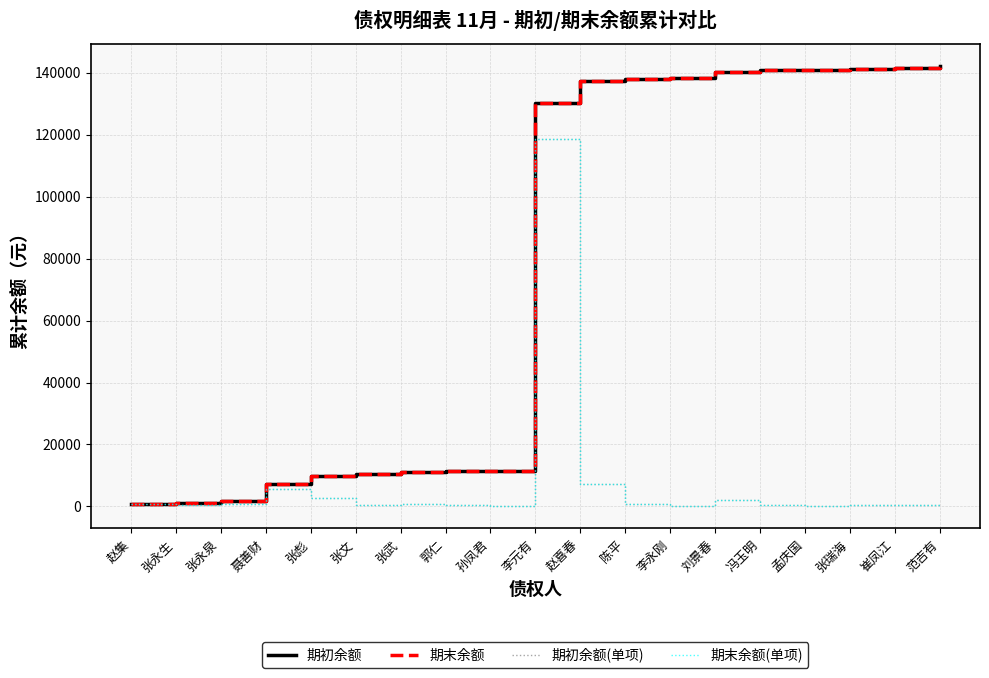

Reading left to right, list all the values displayed in this chart.

期初余额: 赵集=636.4	张永生=1012.8	张永泉=1680.3	聂善财=7218.0	张彪=9792.1	张文=10352.1	张武=11097.9	郭仁=11569.1	孙凤君=11573.1	李元有=130173.1	赵喜春=137289.9	陈平=138054.1	李永刚=138280.3	刘景春=140269.1	冯玉明=140769.5	孟庆国=140782.8	张瑞海=141119.1	崔凤江=141482.8	范吉有=142273.8
期末余额: 赵集=636.4	张永生=1012.8	张永泉=1680.3	聂善财=7218.0	张彪=9792.1	张文=10352.1	张武=11097.9	郭仁=11569.1	孙凤君=11573.1	李元有=130173.1	赵喜春=137289.9	陈平=138054.1	李永刚=138280.3	刘景春=140269.1	冯玉明=140769.5	孟庆国=140782.8	张瑞海=141119.1	崔凤江=141482.8	范吉有=142273.8
期初余额(单项): 赵集=636.4	张永生=376.4	张永泉=667.6	聂善财=5537.6	张彪=2574.2	张文=560.0	张武=745.8	郭仁=471.2	孙凤君=4.0	李元有=118600.0	赵喜春=7116.8	陈平=764.1	李永刚=226.2	刘景春=1988.8	冯玉明=500.4	孟庆国=13.3	张瑞海=336.3	崔凤江=363.7	范吉有=791.0
期末余额(单项): 赵集=636.4	张永生=376.4	张永泉=667.6	聂善财=5537.6	张彪=2574.2	张文=560.0	张武=745.8	郭仁=471.2	孙凤君=4.0	李元有=118600.0	赵喜春=7116.8	陈平=764.1	李永刚=226.2	刘景春=1988.8	冯玉明=500.4	孟庆国=13.3	张瑞海=336.3	崔凤江=363.7	范吉有=791.0